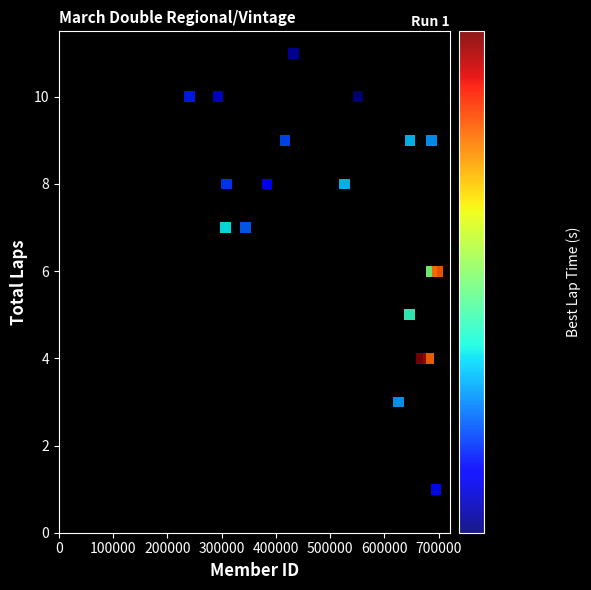

What is the range of Y values (max minus min)?

11